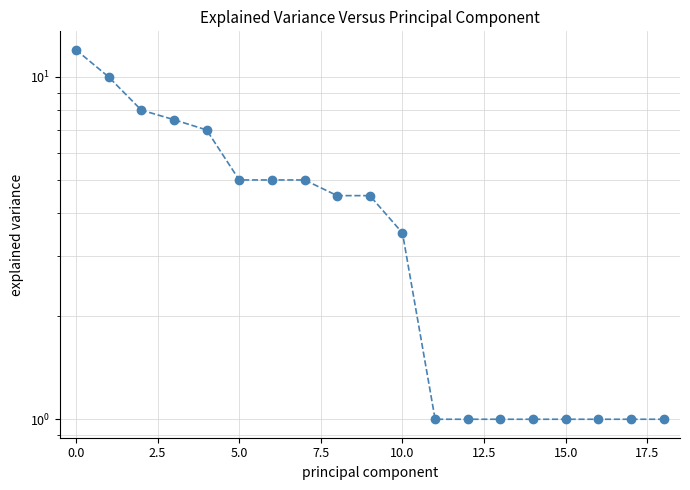

Does the chart have visible grid lines?

Yes